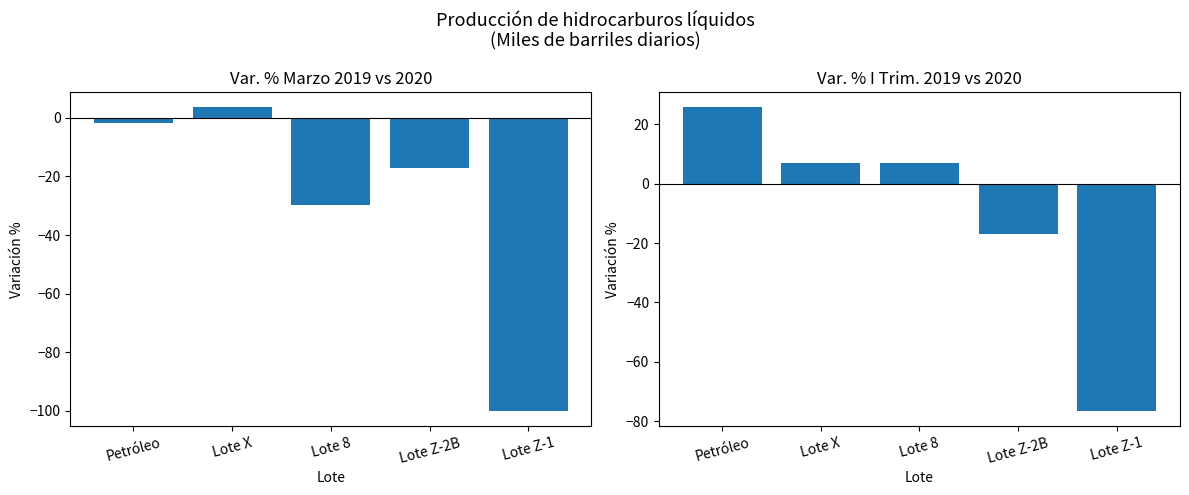

Which label corresponds to the smallest value in the chart?

Lote Z-1